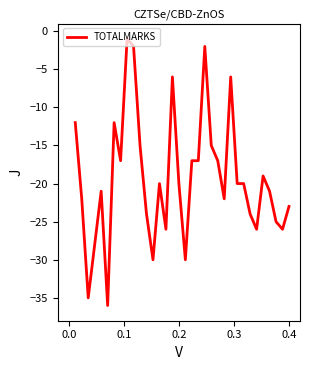

What is the minimum value shown in the chart?

-36